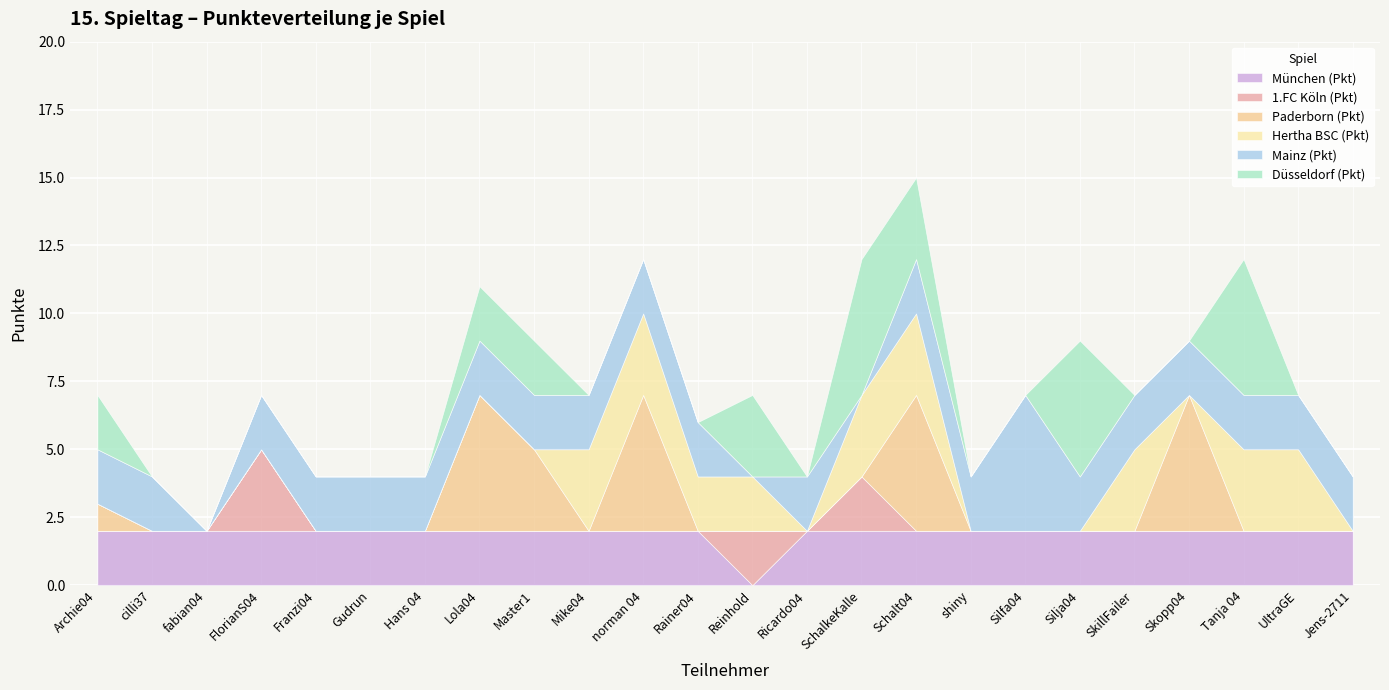

Rank the categories by Paderborn (Pkt) value from lowest to highest.

cilli37, fabian04, FlorianS04, Franzi04, Gudrun, Hans 04, Mike04, Rainer04, Reinhold, Ricardo04, SchalkeKalle, shiny, Silfa04, Silja04, SkillFailer, Tanja 04, UltraGE, Jens-2711, Archie04, Master1, Lola04, norman 04, Schalt04, Skopp04